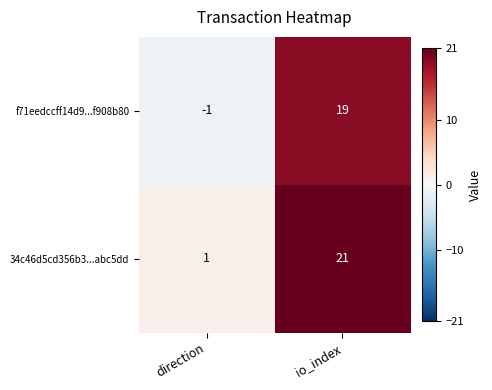

The 34c46d5cd356b3...abc5dd series shows 31 at io_index. True or false?

False